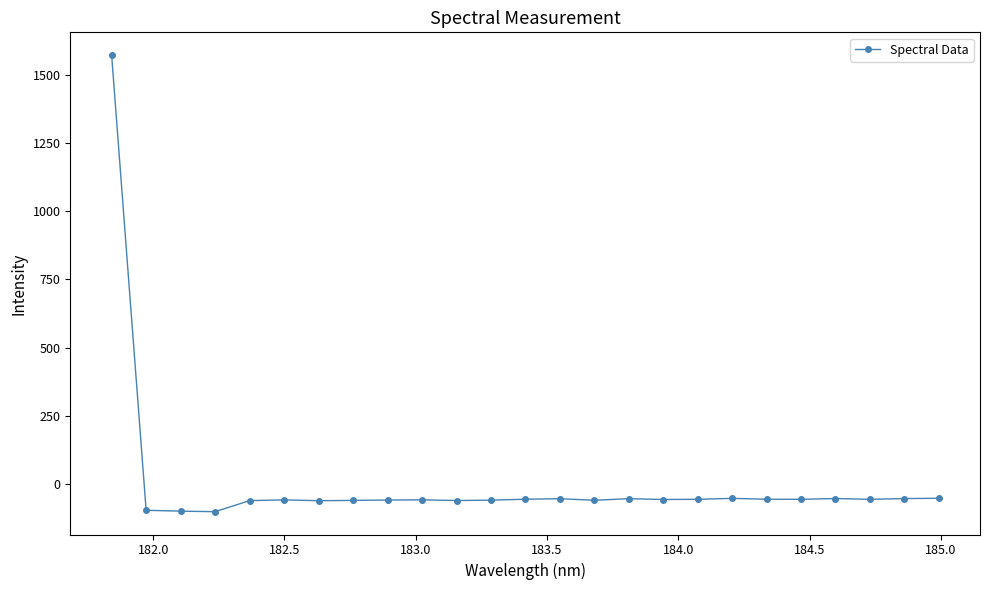

What is the difference between the maximum and minimum values?

1672.1